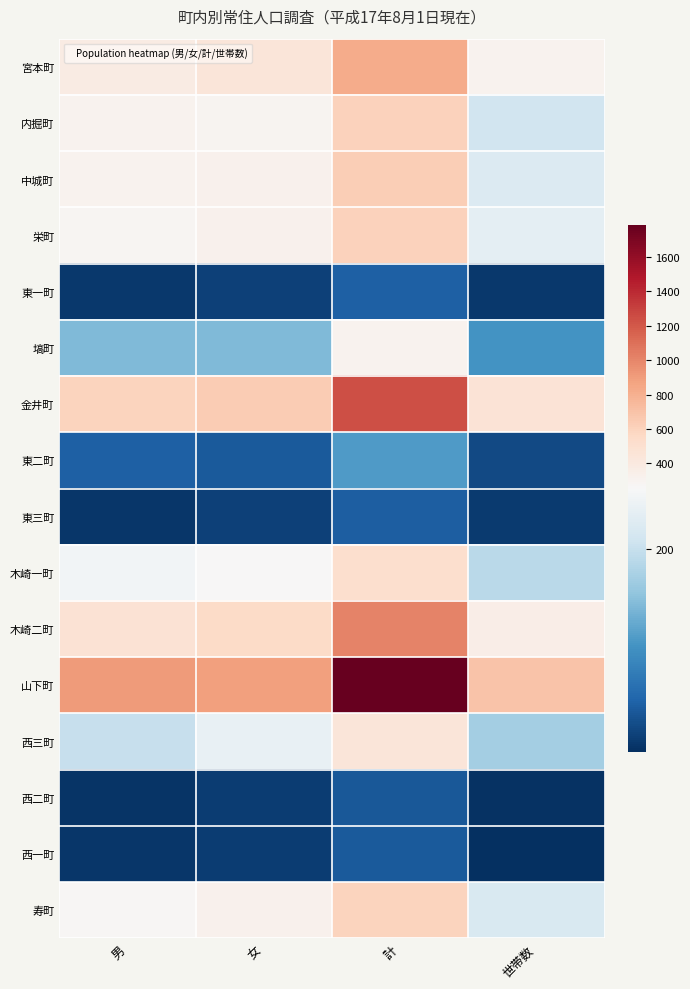

Reading left to right, transcribe all the data shown in this chart.

宮本町: 男=379	女=440	計=819	世帯数=304
内掘町: 男=305	女=300	計=605	世帯数=209
中城町: 男=305	女=322	計=627	世帯数=221
栄町: 男=283	女=321	計=604	世帯数=231
東一町: 男=28	女=35	計=63	世帯数=29
塙町: 男=151	女=151	計=302	世帯数=114
金井町: 男=599	女=644	計=1243	世帯数=468
東二町: 男=63	女=58	計=121	世帯数=43
東三町: 男=26	女=35	計=61	世帯数=30
木崎一町: 男=248	女=259	計=507	世帯数=191
木崎二町: 男=473	女=543	計=1016	世帯数=353
山下町: 男=901	女=886	計=1787	世帯数=693
西三町: 男=199	女=236	計=435	世帯数=175
西二町: 男=25	女=31	計=56	世帯数=22
西一町: 男=26	女=32	計=58	世帯数=20
寿町: 男=277	女=316	計=593	世帯数=218